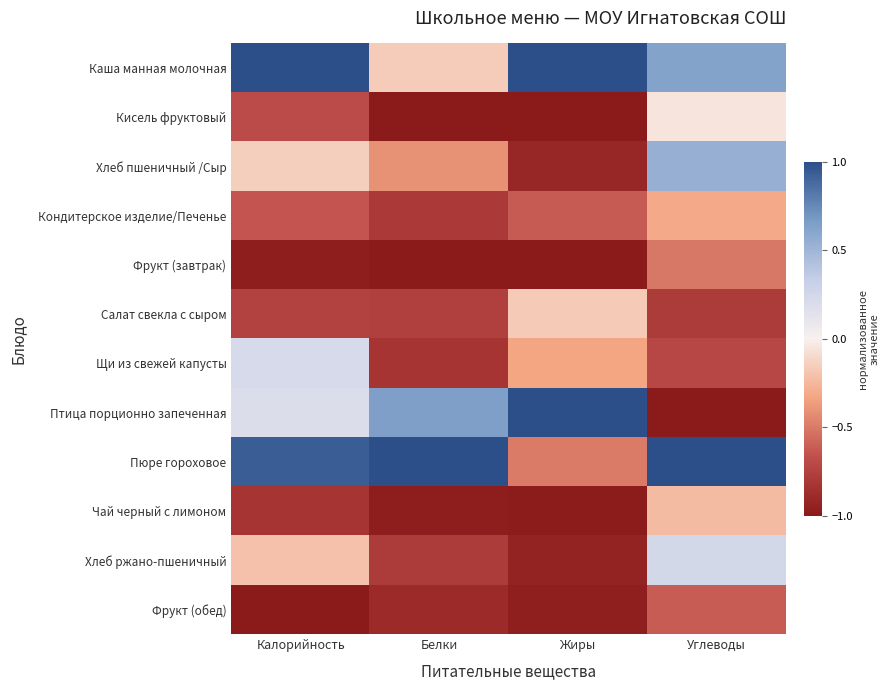

What is the total value across all series at Калорийность?

-2.9